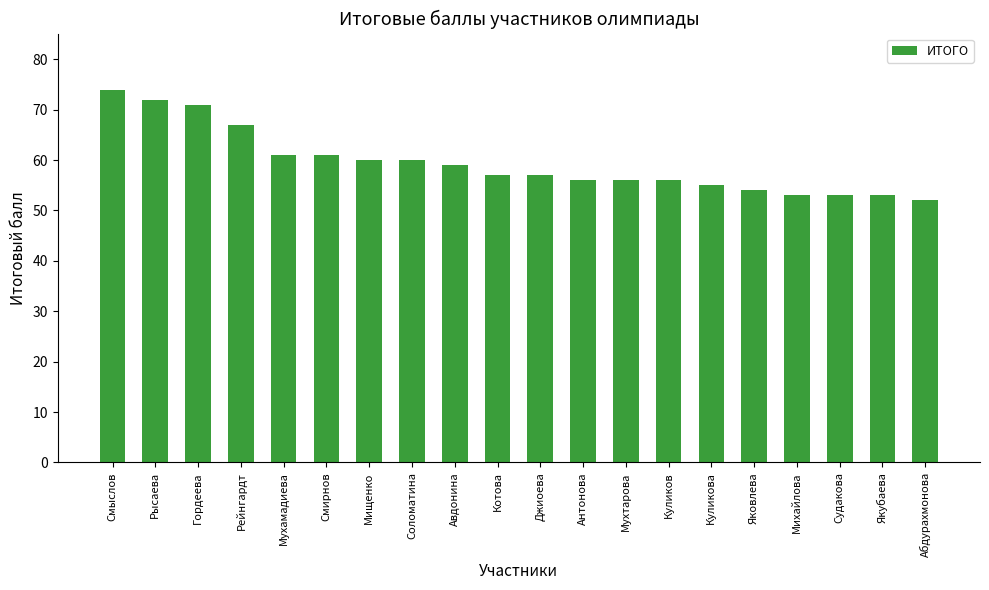

Are the bars horizontal?

No